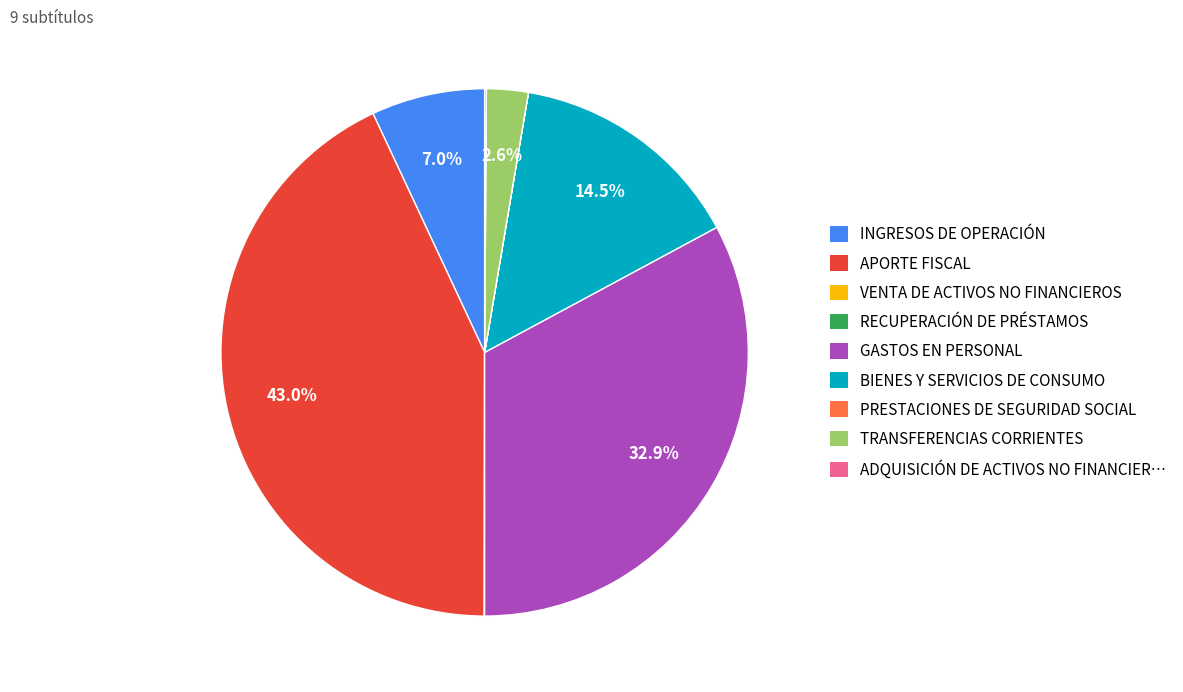

Is there a majority slice in this chart?

No